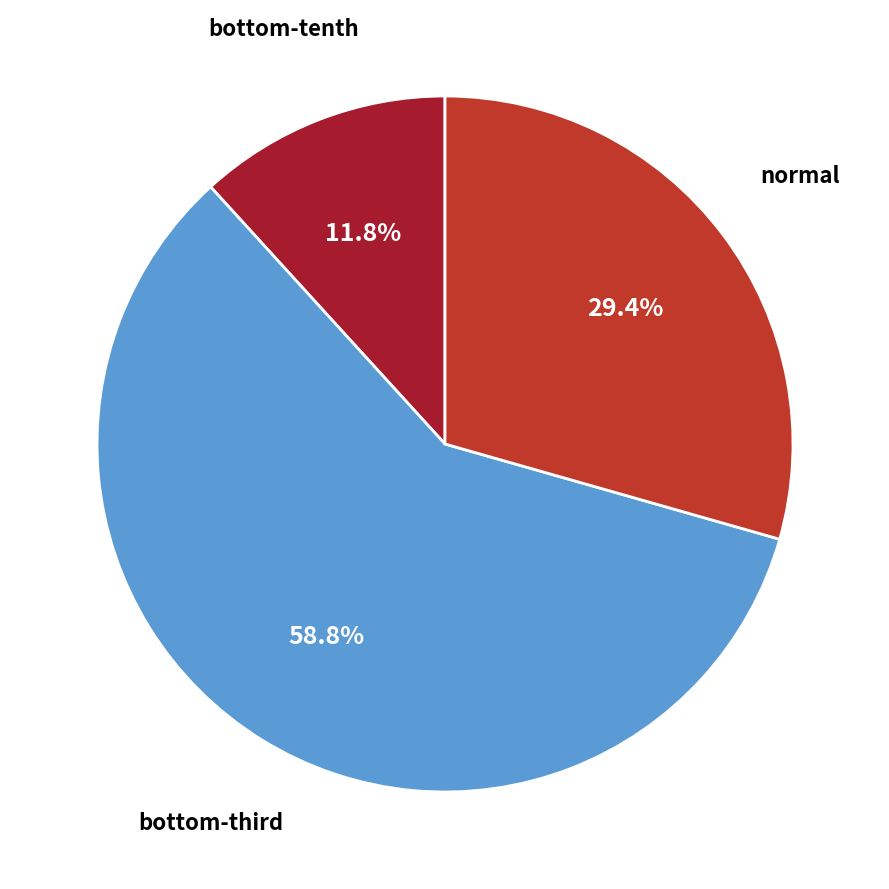

What is the majority slice?

bottom-third